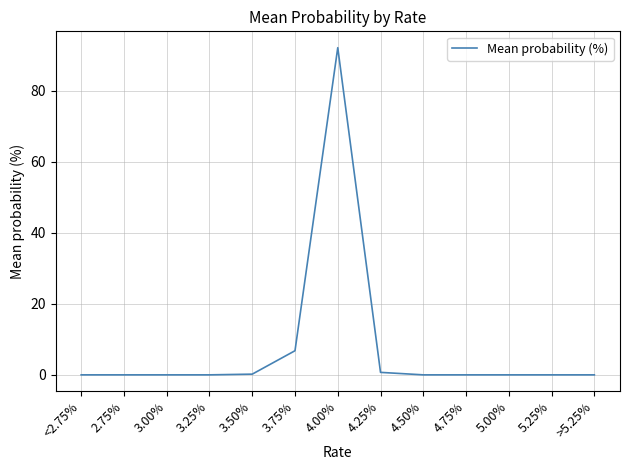

The value at 3.00% is 0.0. True or false?

True